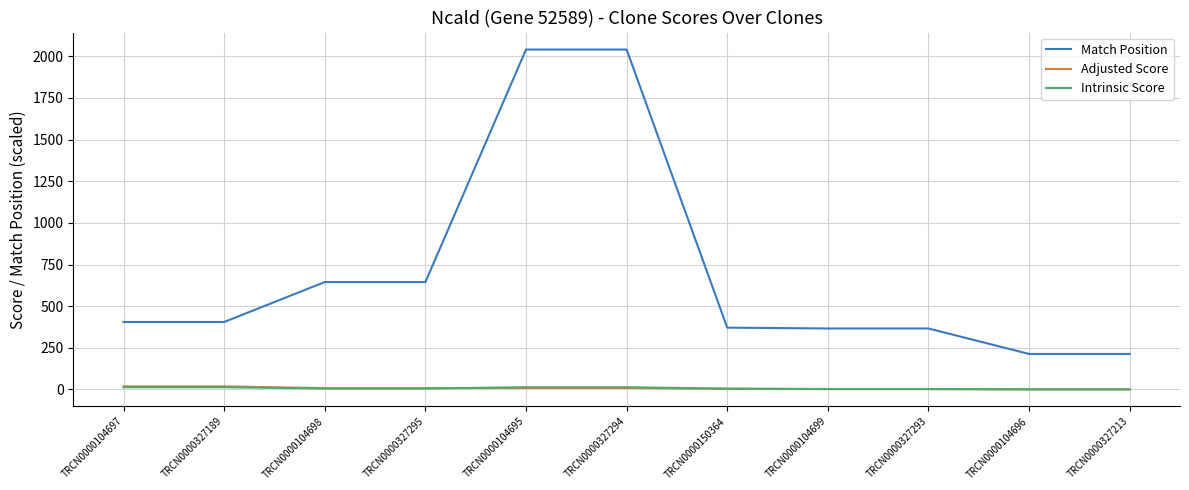

Which series has the widest spread of values?

Match Position